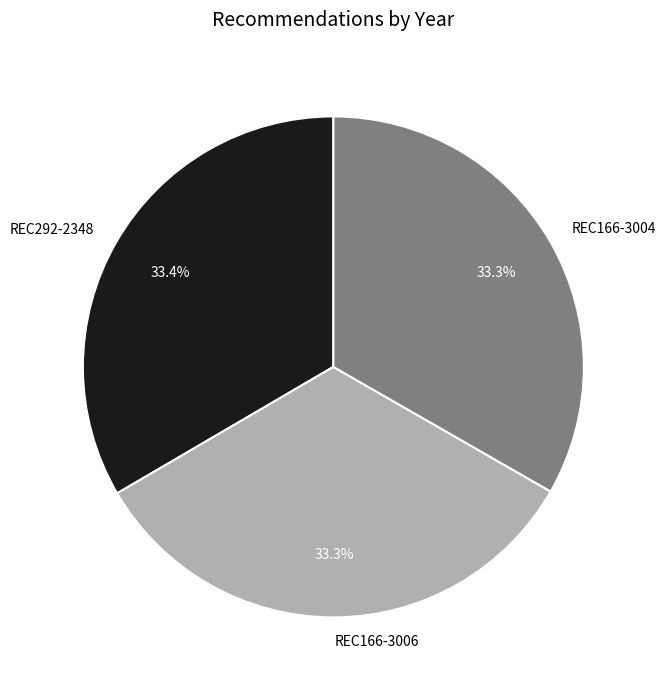

Count the number of slices in the pie.

3